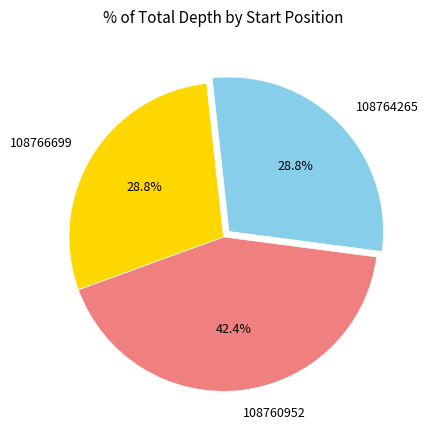

To the nearest percent, what portion does 108766699 represent?

29%